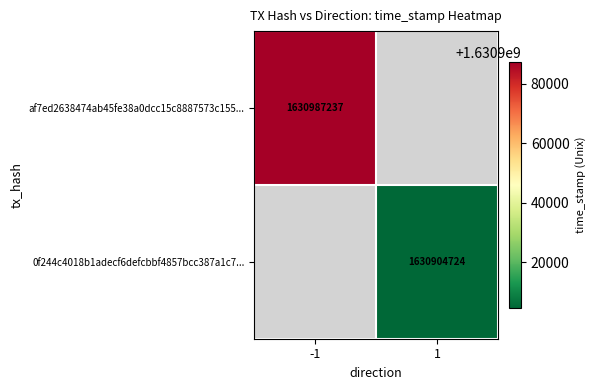

The value of 0f244c4018b1adecf6defcbbf4857bcc387a1c7... at 1 is 1630904724. True or false?

True